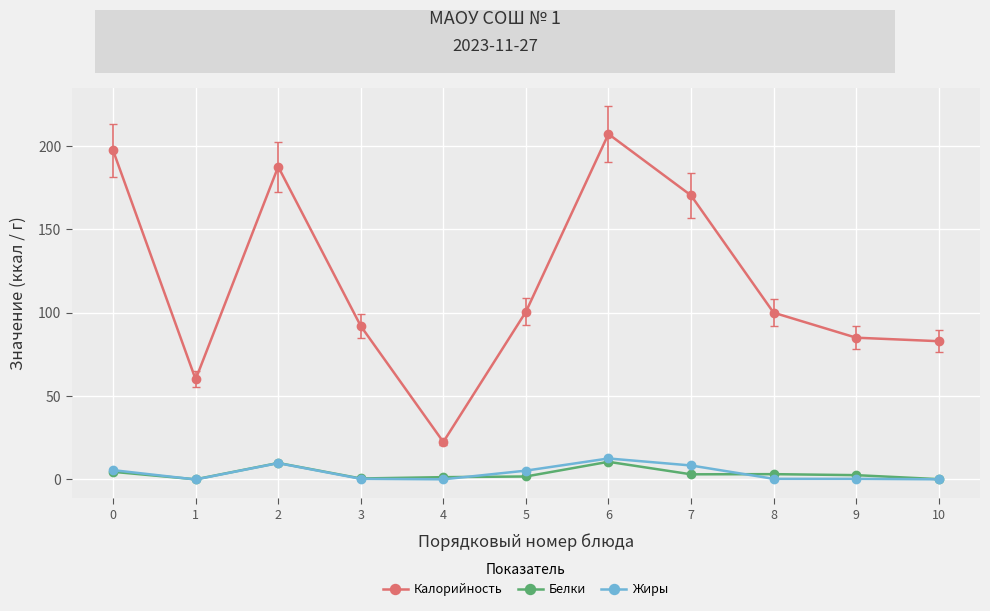

What is the approximate value of Белки at 8?

3.2